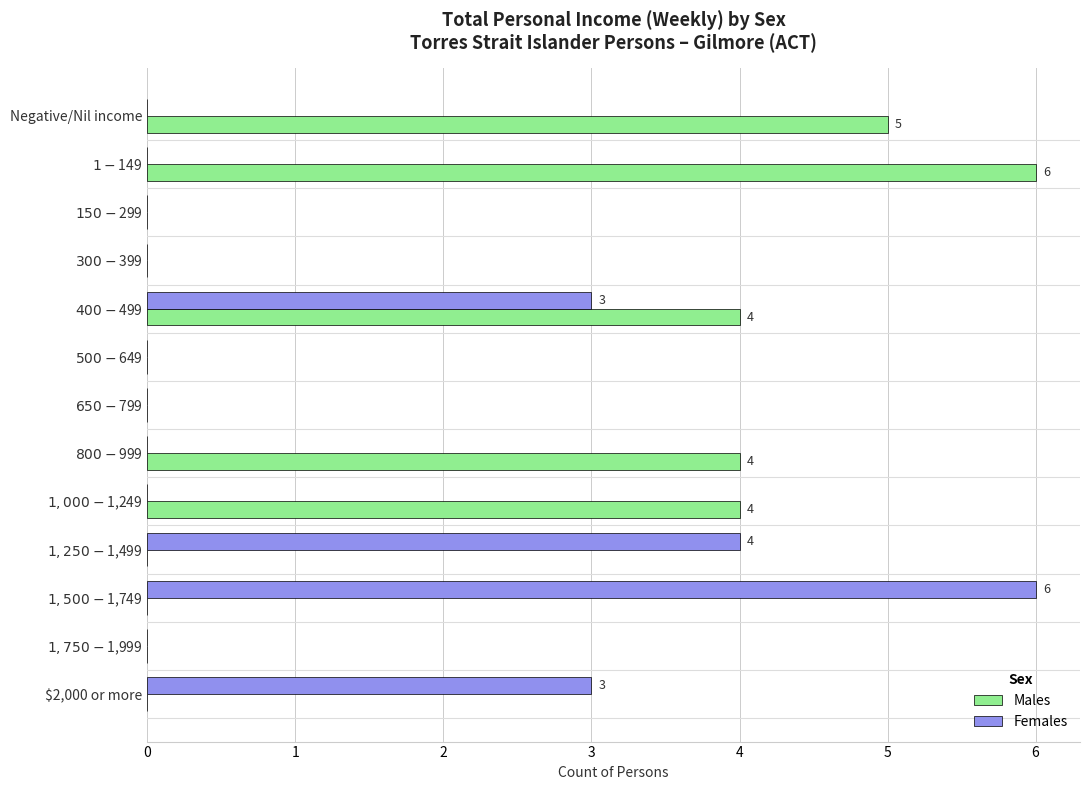

At which label does Females reach its peak?

$1,500-$1,749